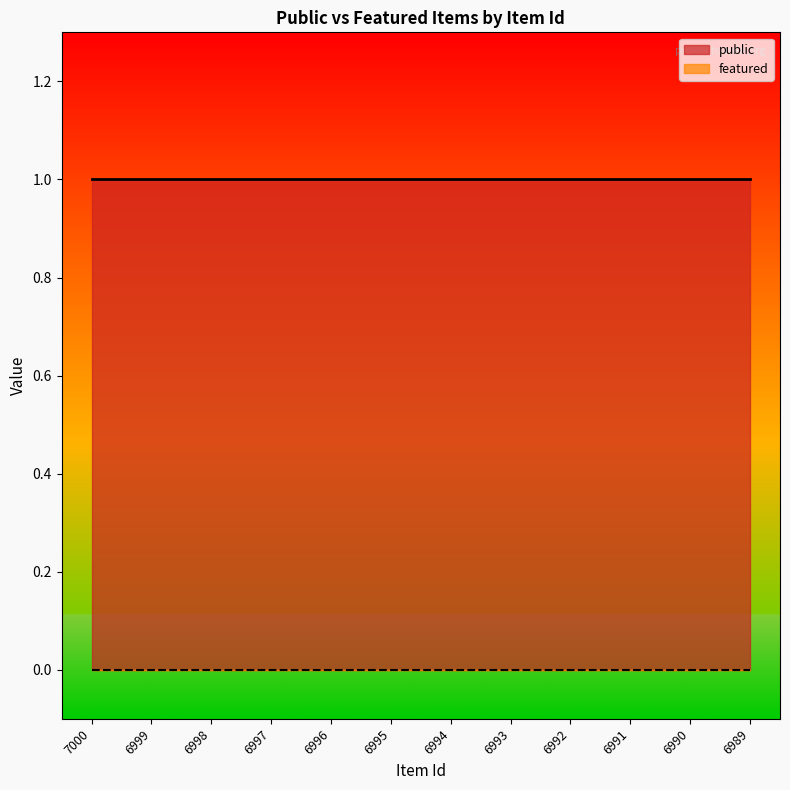

Reading right to left, what are all the values shown in this chart?

public: 1	1	1	1	1	1	1	1	1	1	1	1
featured: 0	0	0	0	0	0	0	0	0	0	0	0